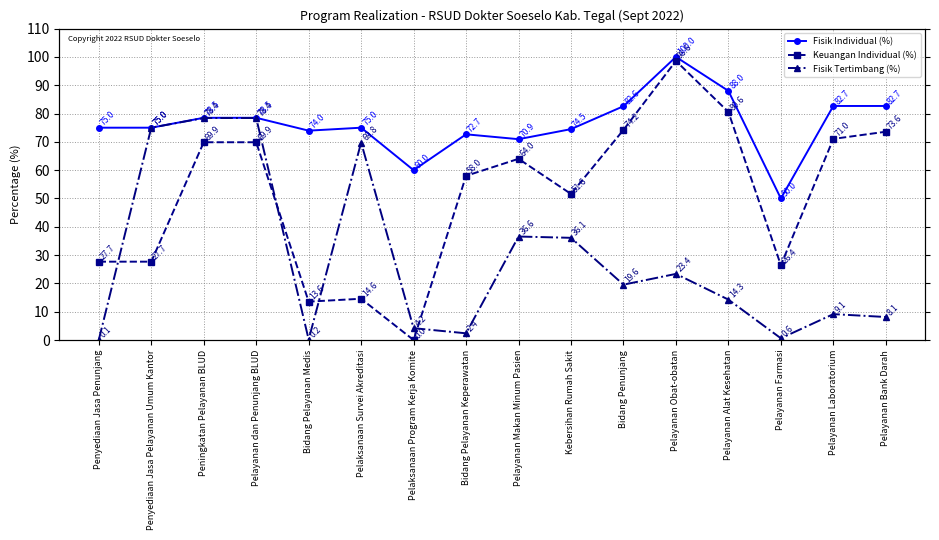

What is the total value across all series at Pelaksanaan Program Kerja Komite?

64.2